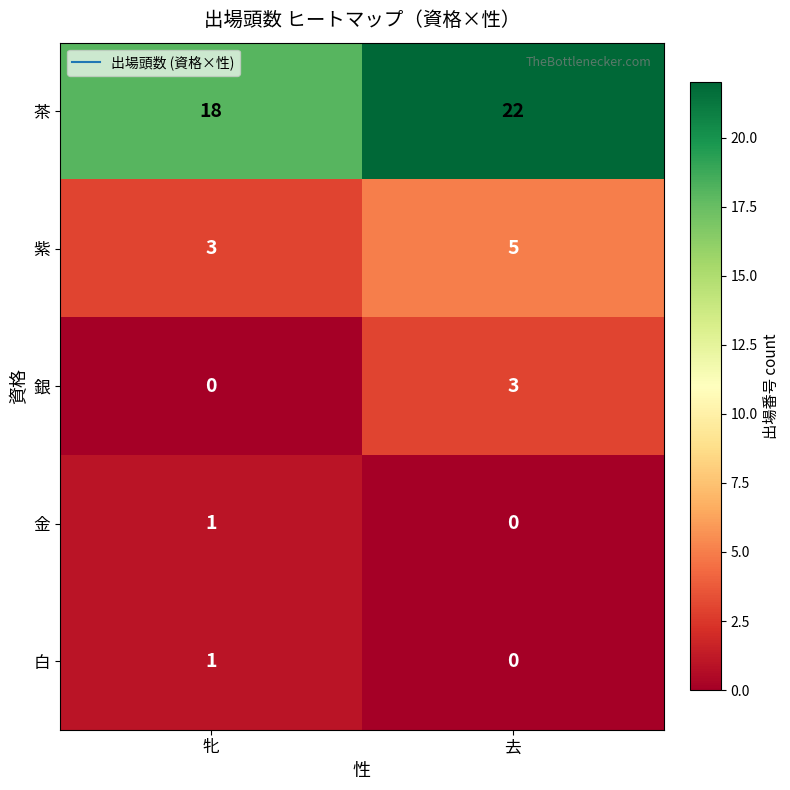

Is it true that 白 equals 0 at 去?

True